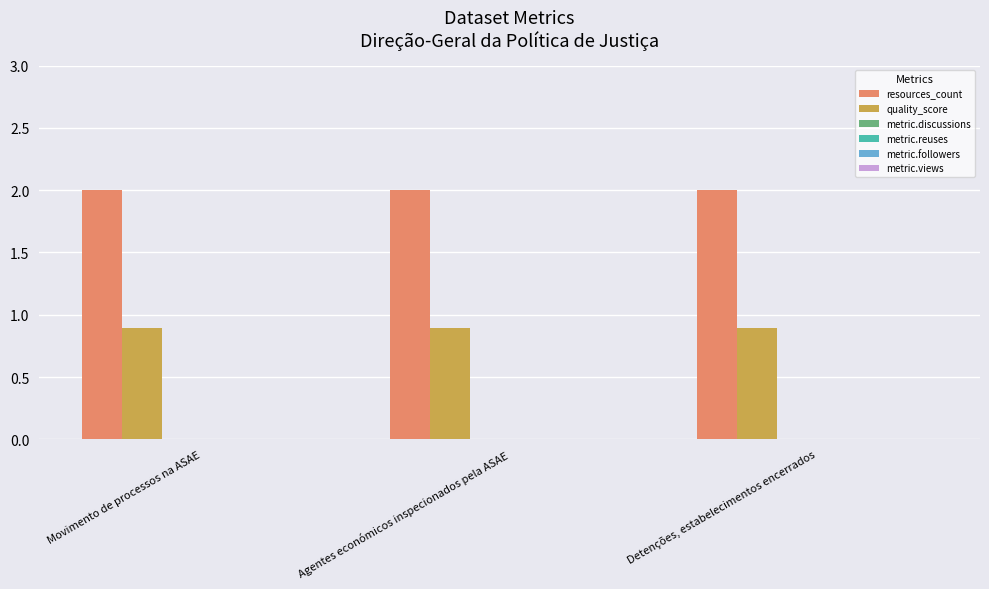

Which series has the largest total across all categories?

resources_count